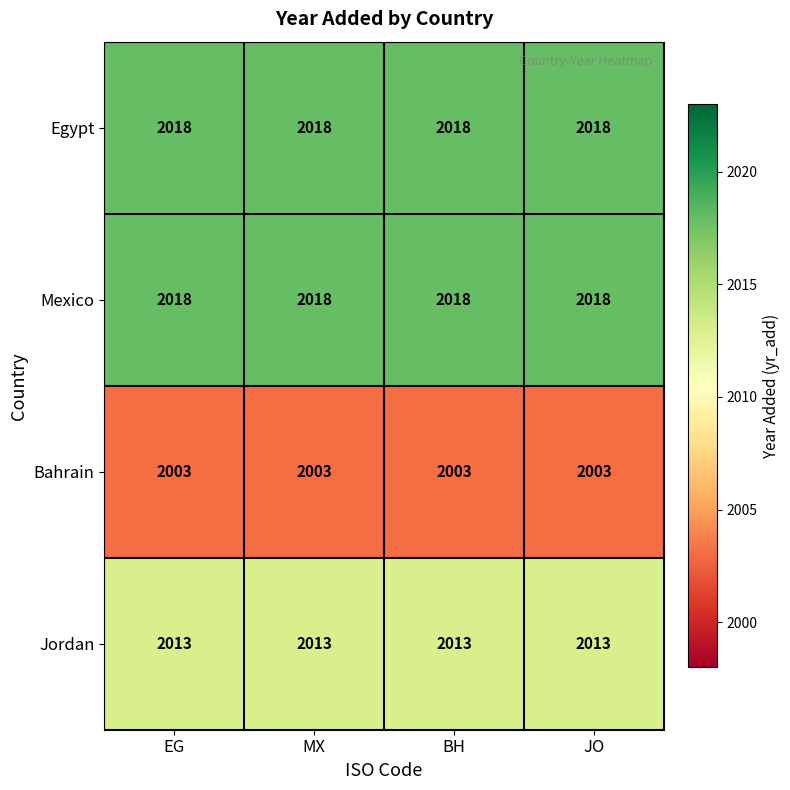

Read the Egypt value at EG.

2018